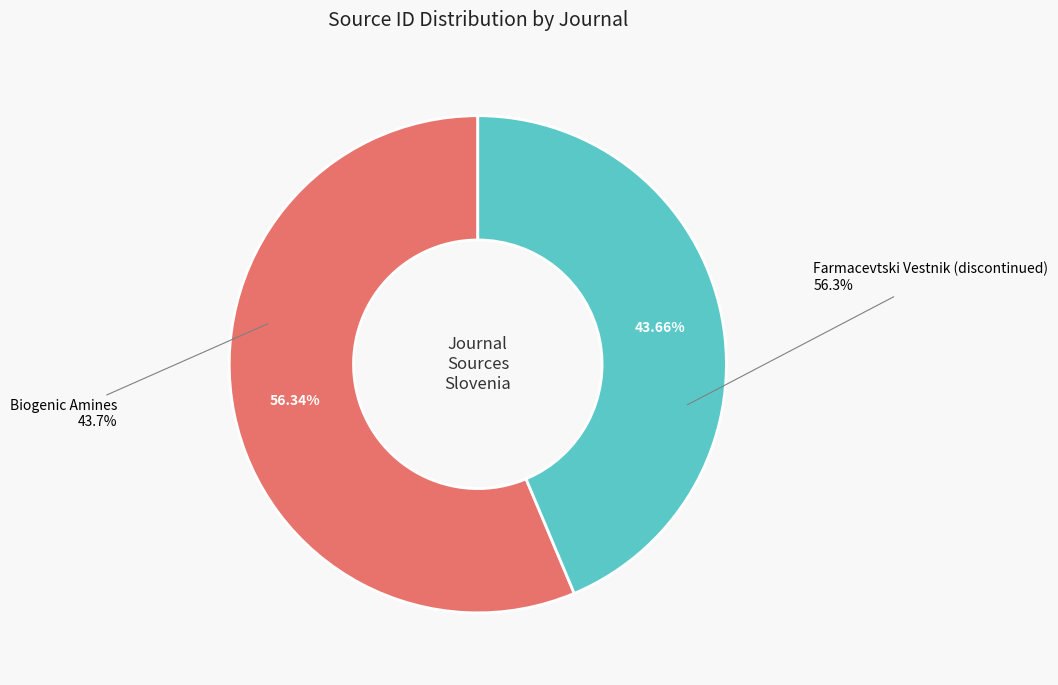

What is the majority slice?

Farmacevtski Vestnik (discontinued)